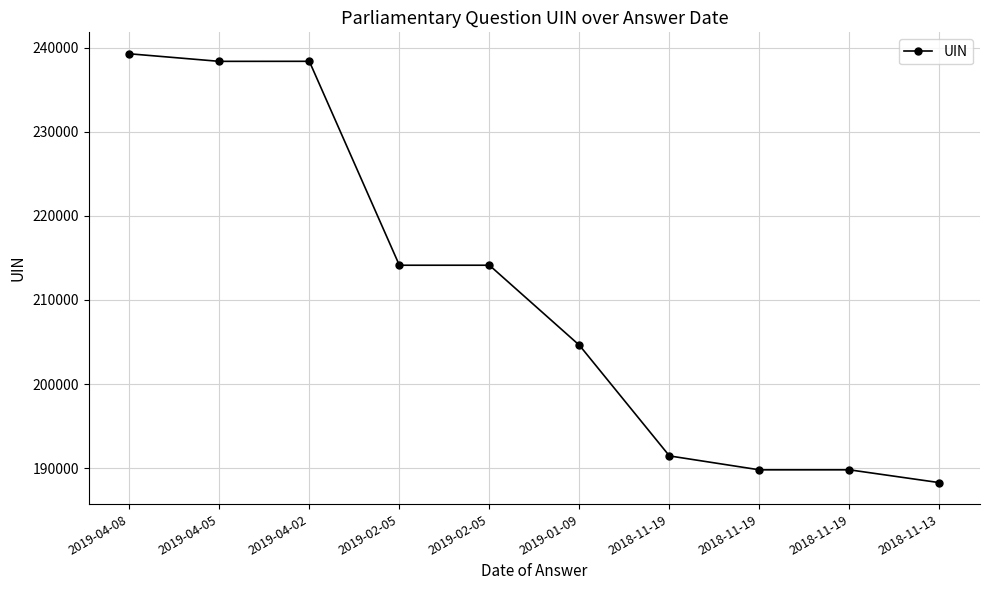

Which label corresponds to the smallest value in the chart?

2018-11-13